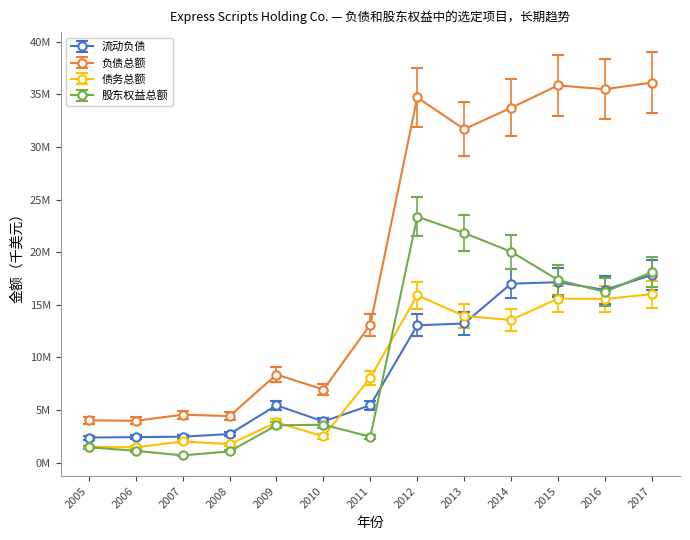

At 2005, list the series in order from smallest to largest.

股东权益总额, 债务总额, 流动负债, 负债总额